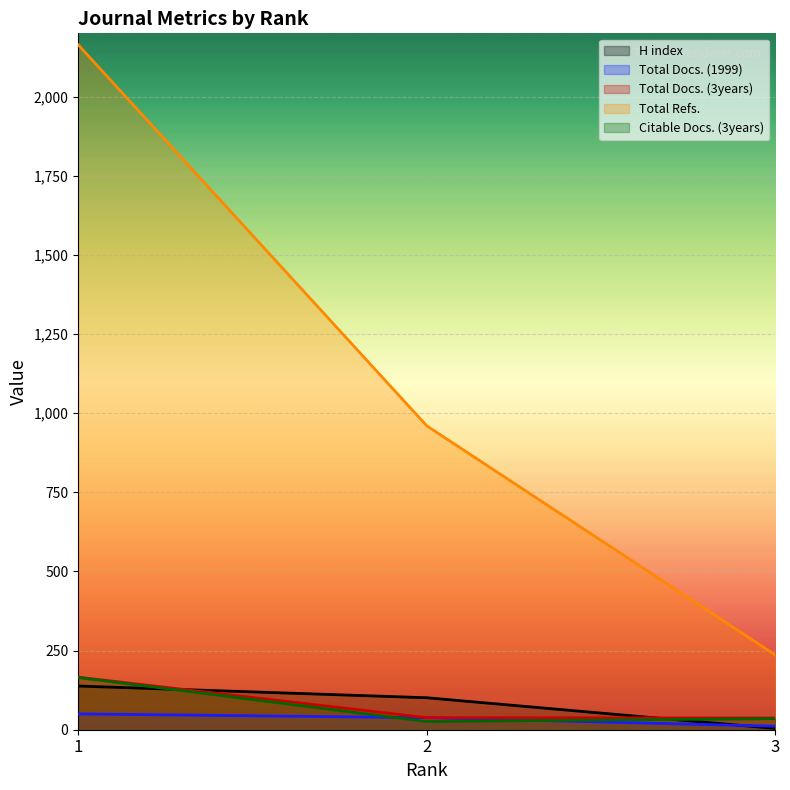

Which category has the lowest value across all series?

3